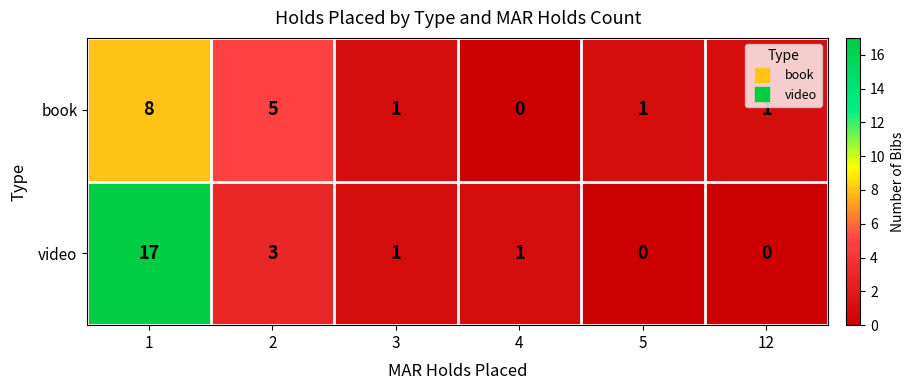

Reading left to right, what are all the values shown in this chart?

book: 8	5	1	0	1	1
video: 17	3	1	1	0	0